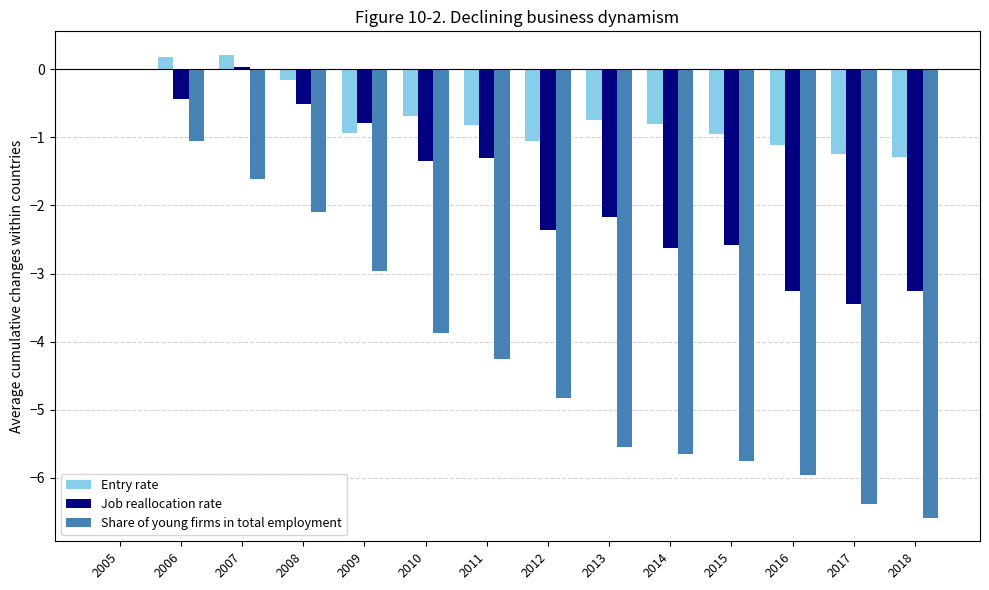

Which series has the largest range (max minus min)?

Share of young firms in total employment